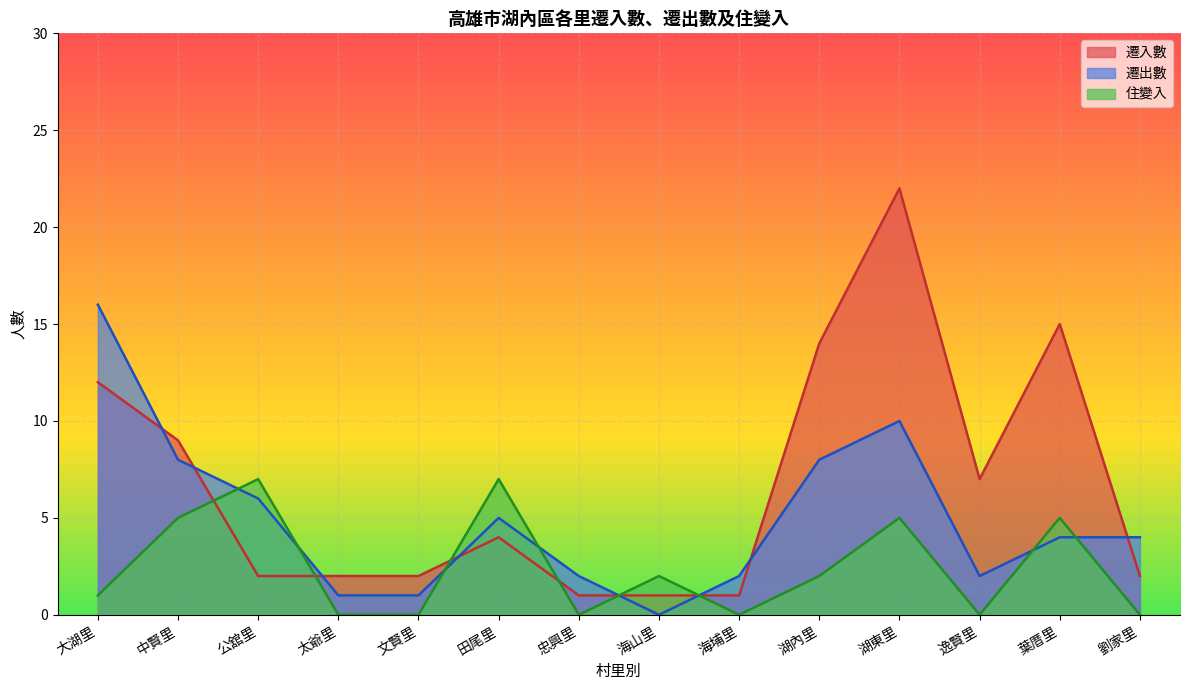

At which label does 住變入 reach its peak?

公舘里